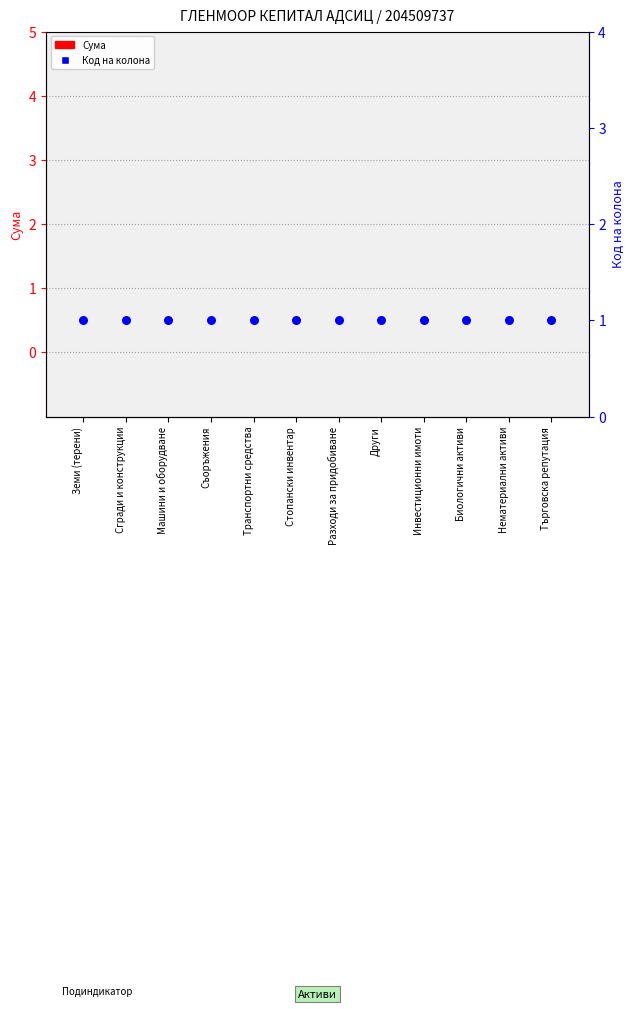

At which category is the sum across all series the highest?

Земи (терени)